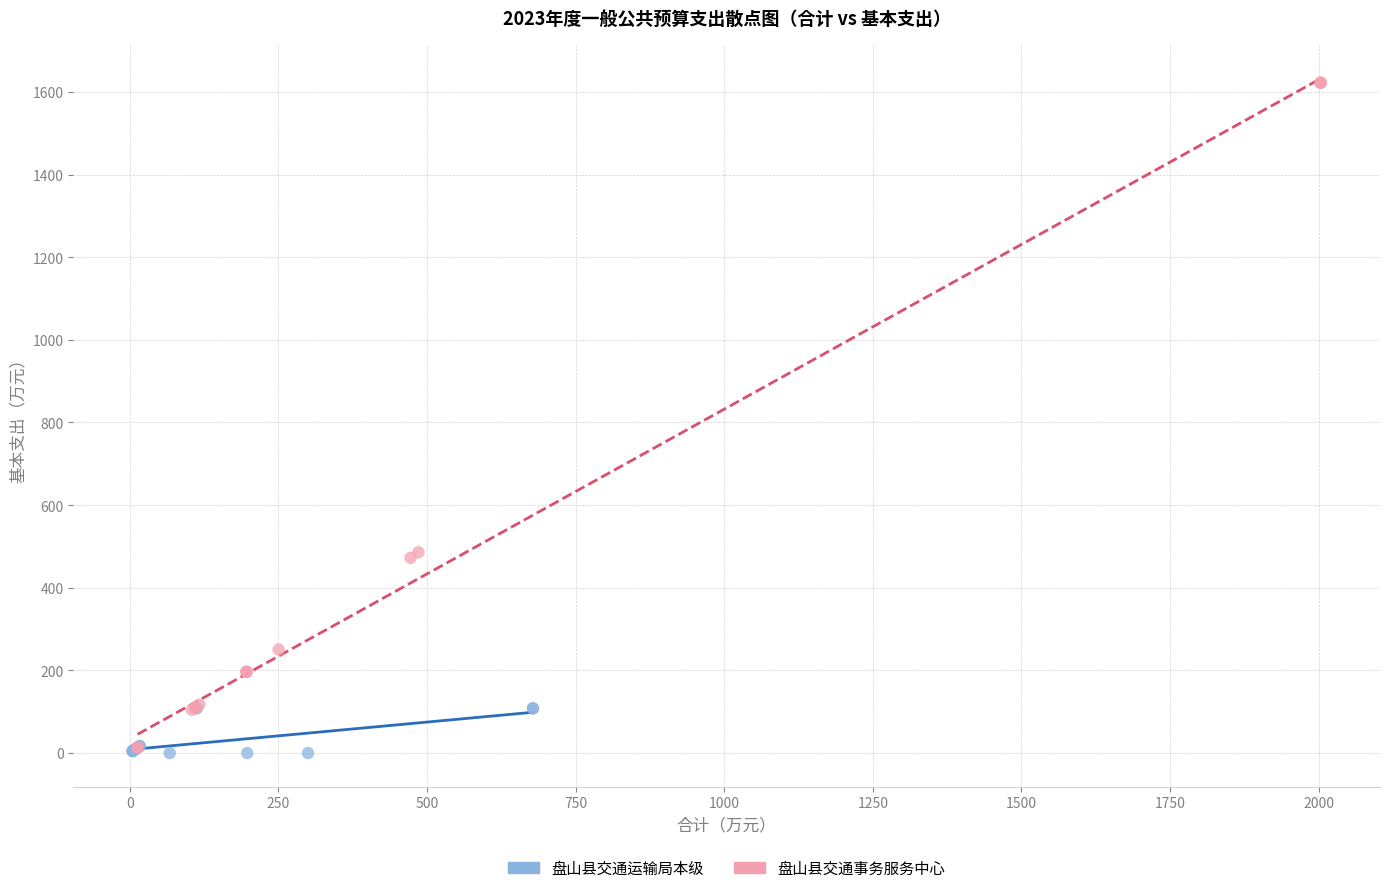

Which series has the widest spread of Y values?

盘山县交通事务服务中心